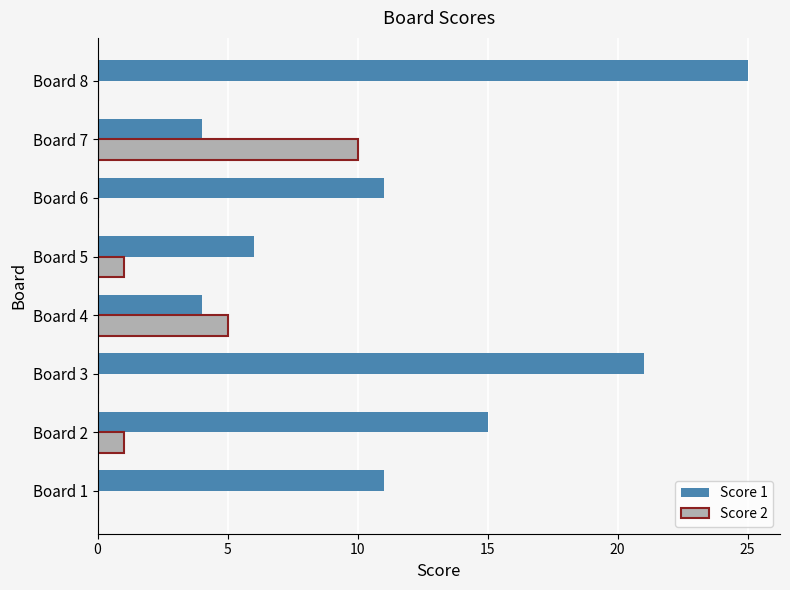

What is the maximum value shown in the chart?

25